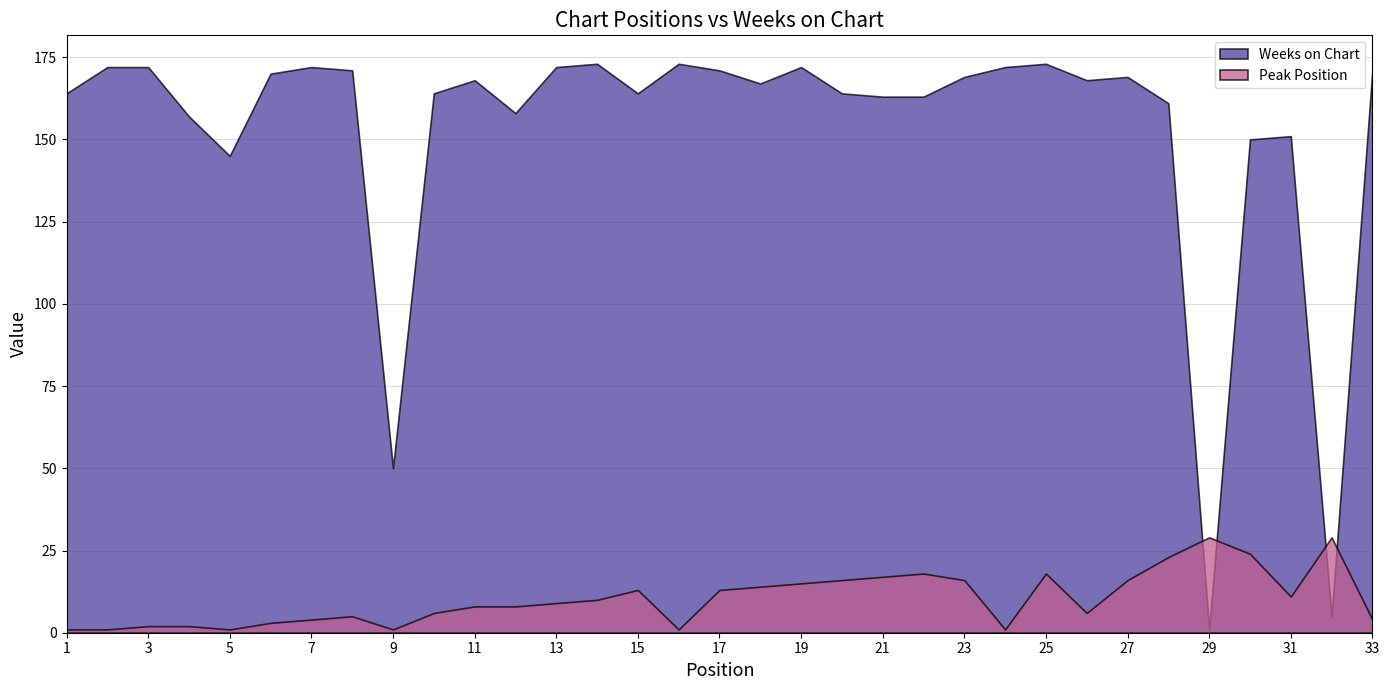

Between 19 and 8, which is larger?

19